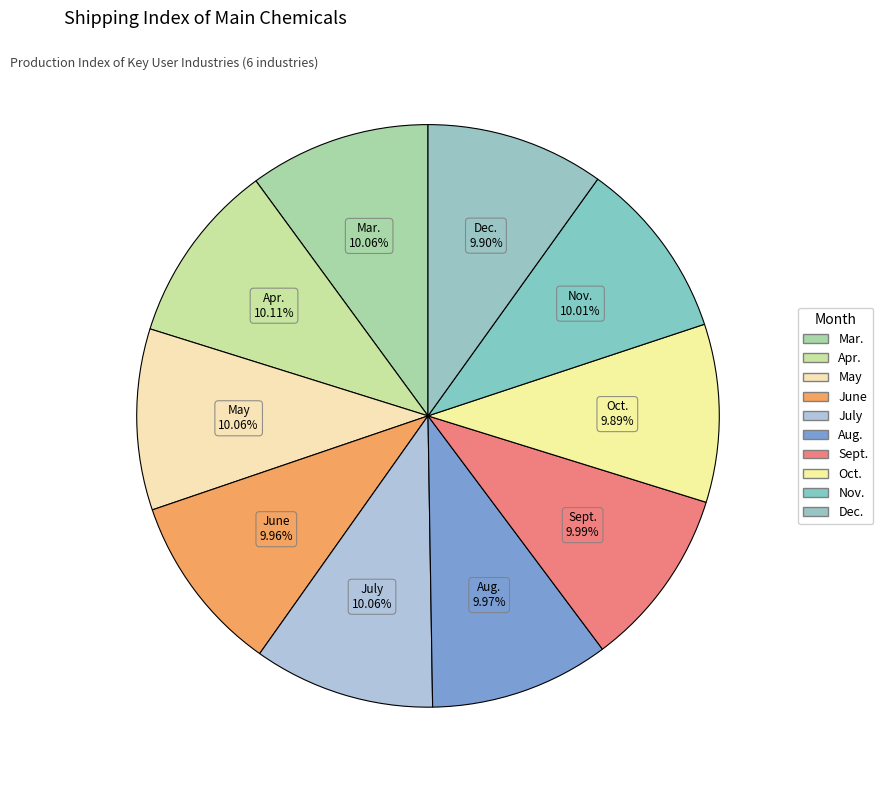

Count the number of slices in the pie.

10